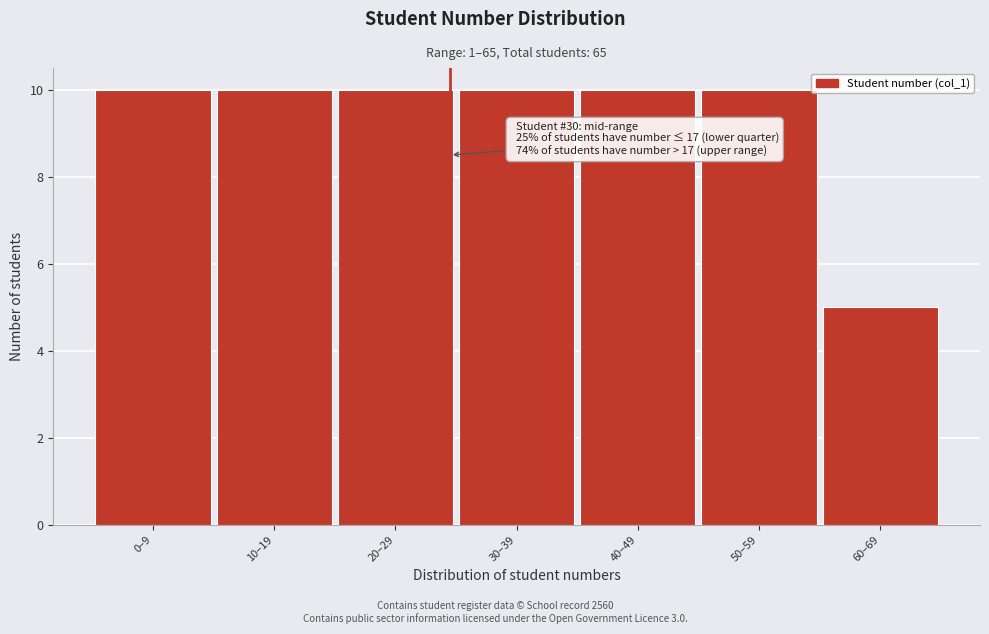

Reading left to right, extract all data points from this chart.

10	10	10	10	10	10	5